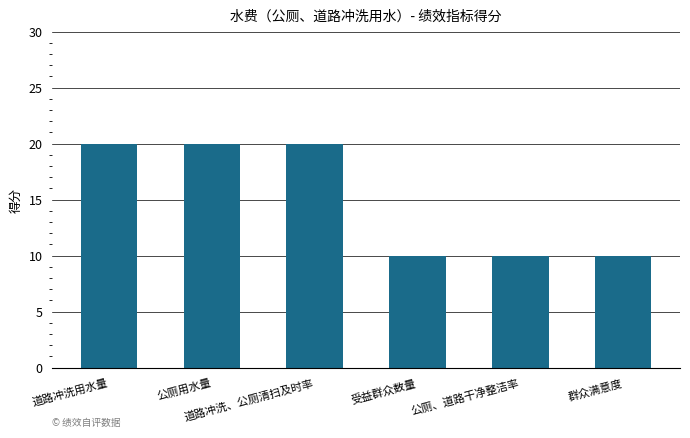

What position from the left is 道路冲洗、公厕清扫及时率?

3